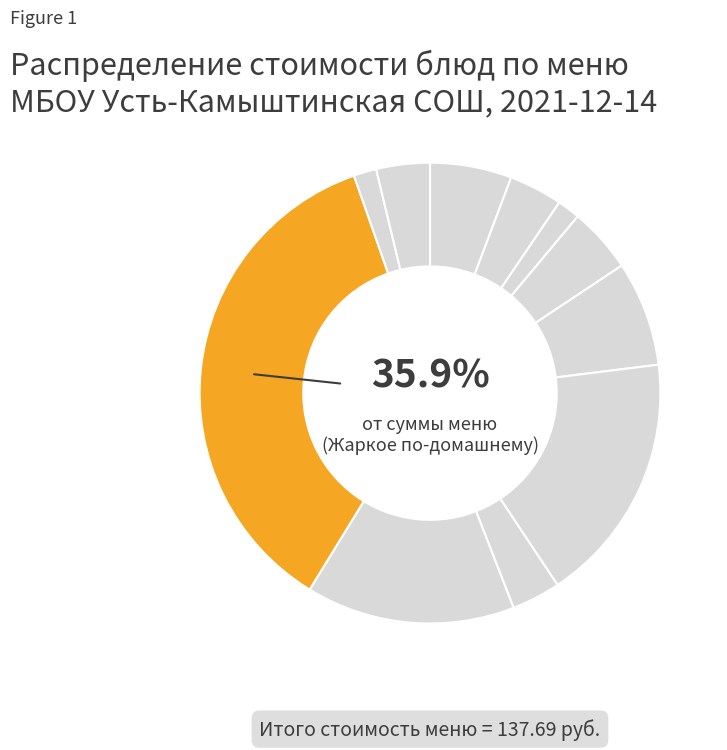

Rank the categories by value from lowest to highest.

Нарезка пшеничная, Нарезка пшеничная (обед), Горошек зелёный консервированный, Компот из сухофруктов, Компот из сухофруктов (обед), Масло сливочное, Суп молочный с макаронами, Сыр голандский, Суп гороховый, Банан, Жаркое по-домашнему